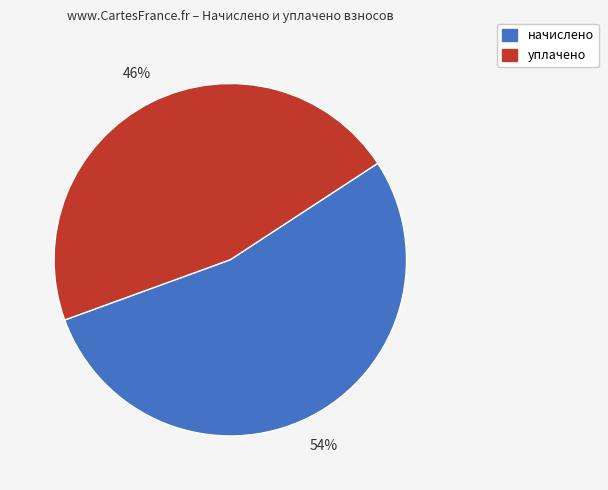

Is there a majority slice in this chart?

Yes